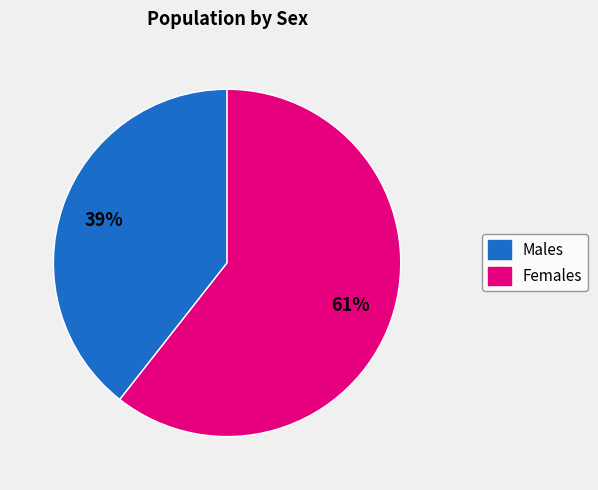

To the nearest percent, what is the average slice percentage?

50%